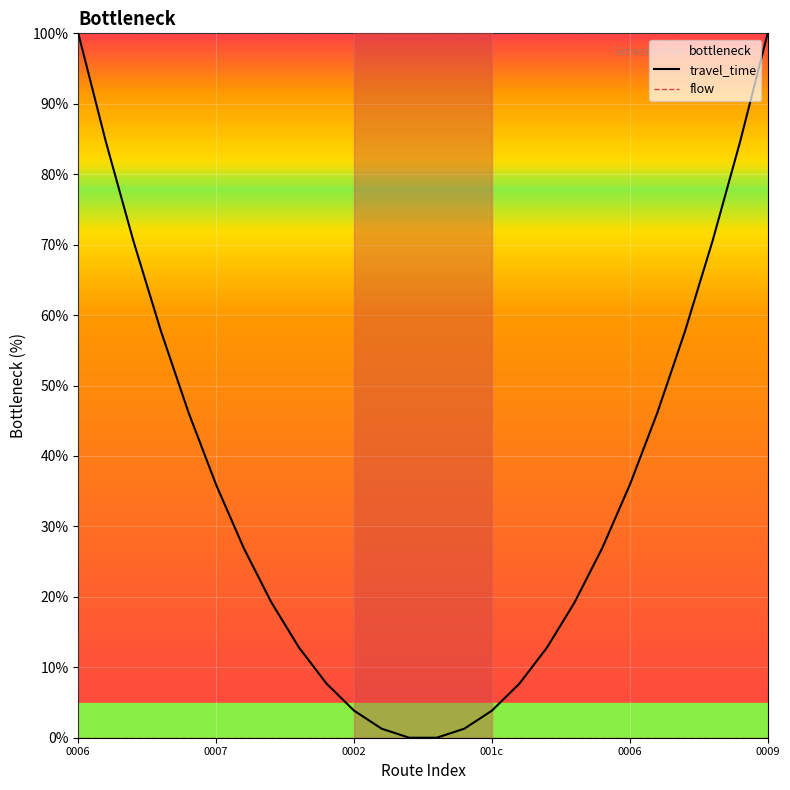

How many data points does each series have?

26